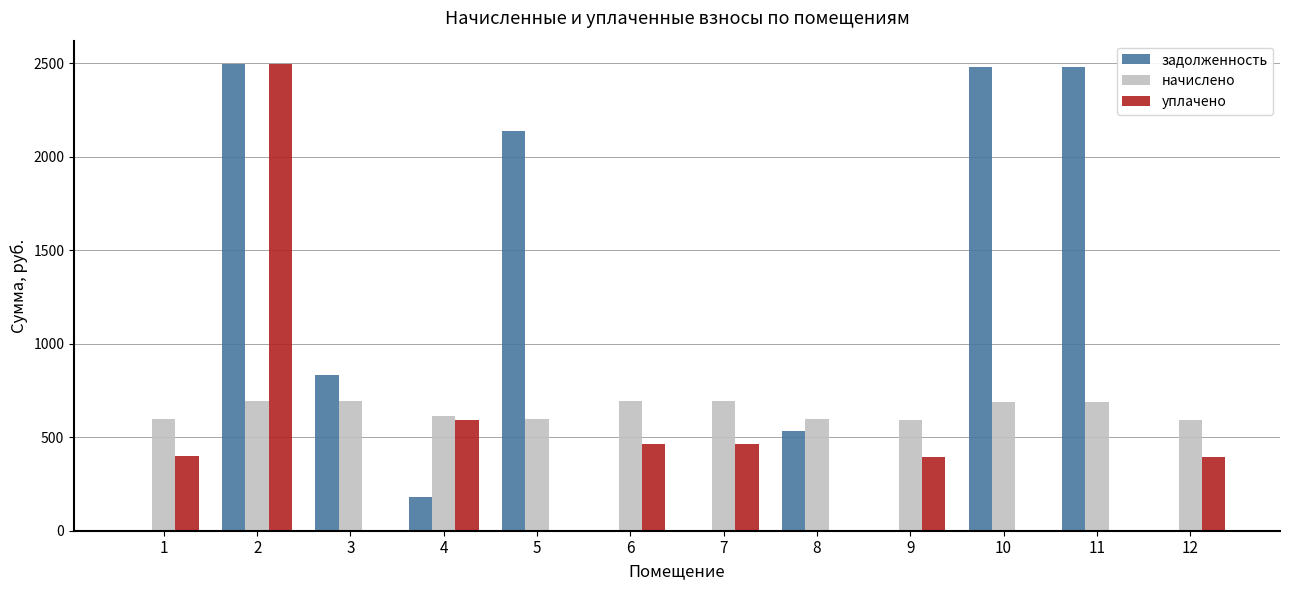

What is the difference between the задолженность values at 3 and 9?

832.4